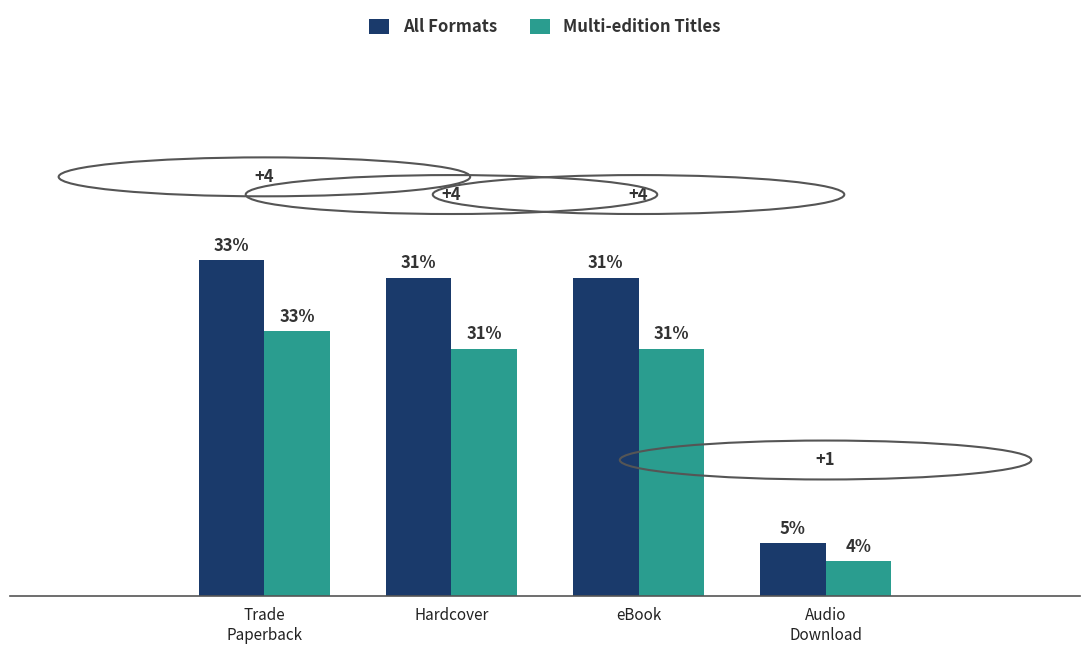

Rank the series by their average value, from highest to lowest.

All Formats, Multi-edition Titles